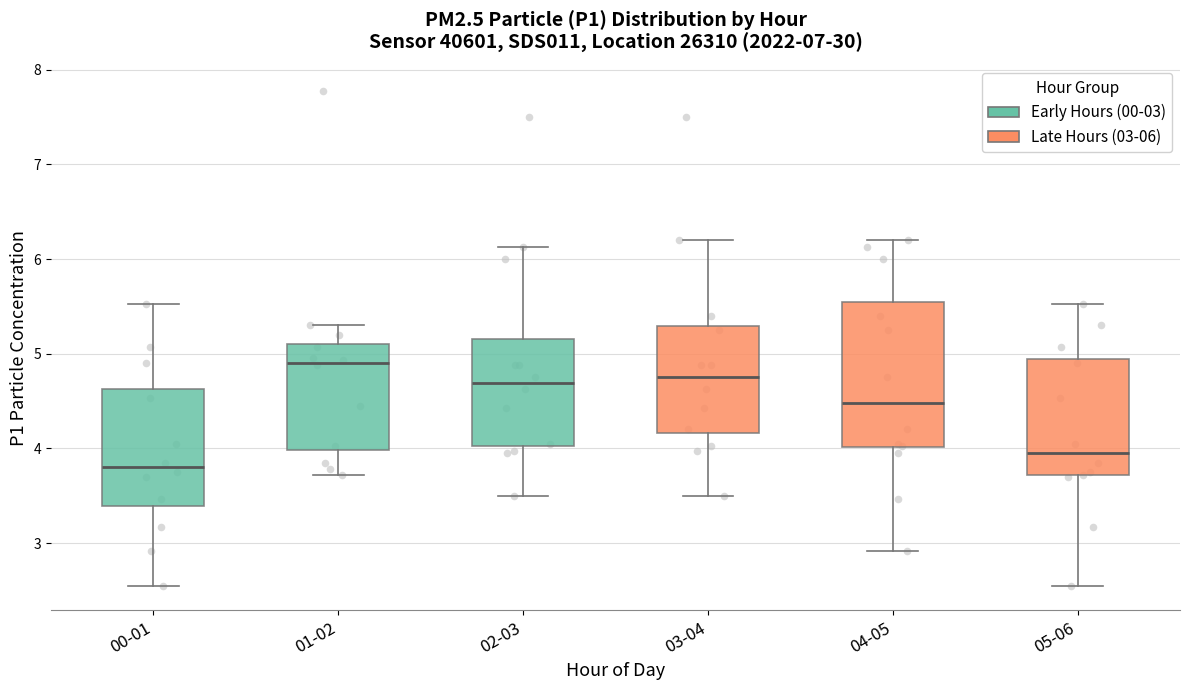

Which box's median line is the lowest?

00-01